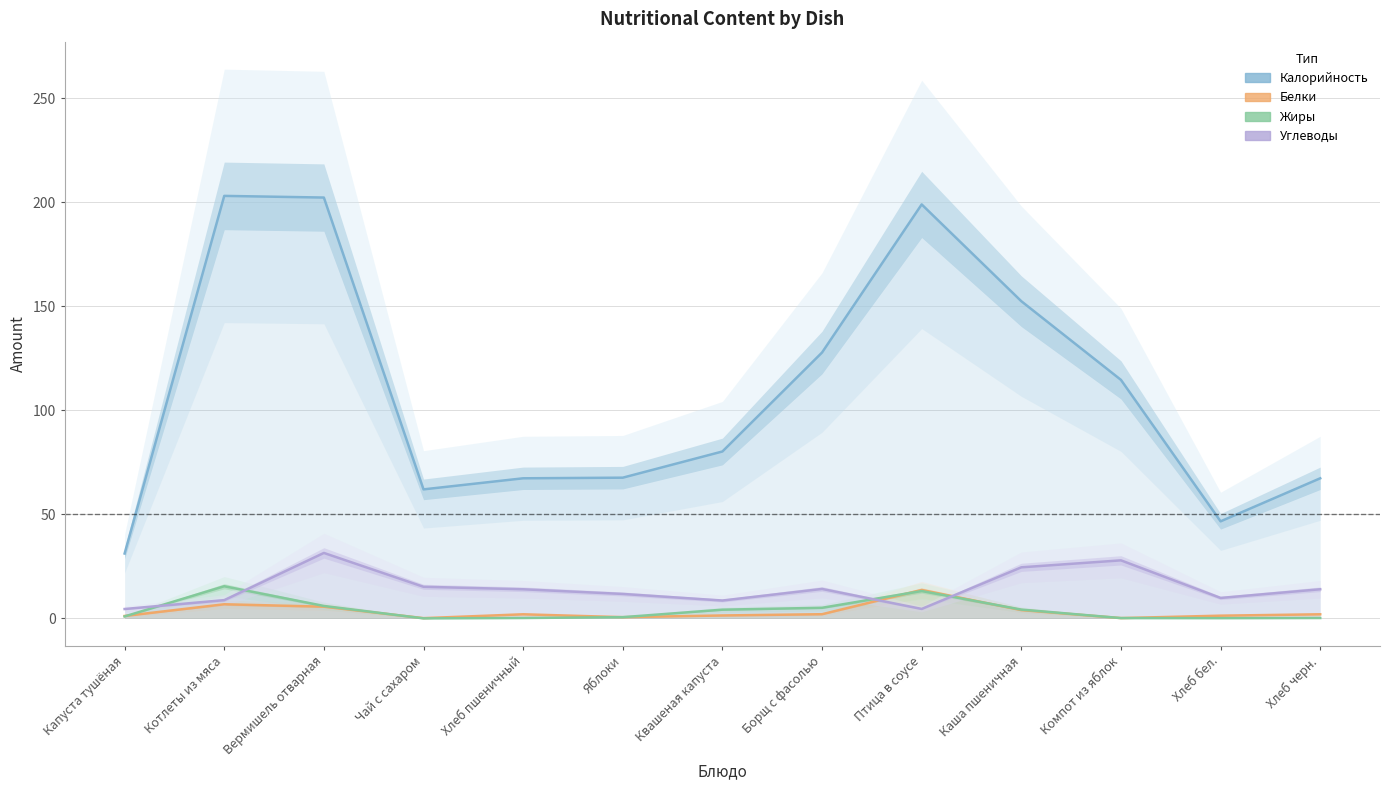

What is the difference between the Калорийность values at Яблоки and Хлеб черн.?

0.3